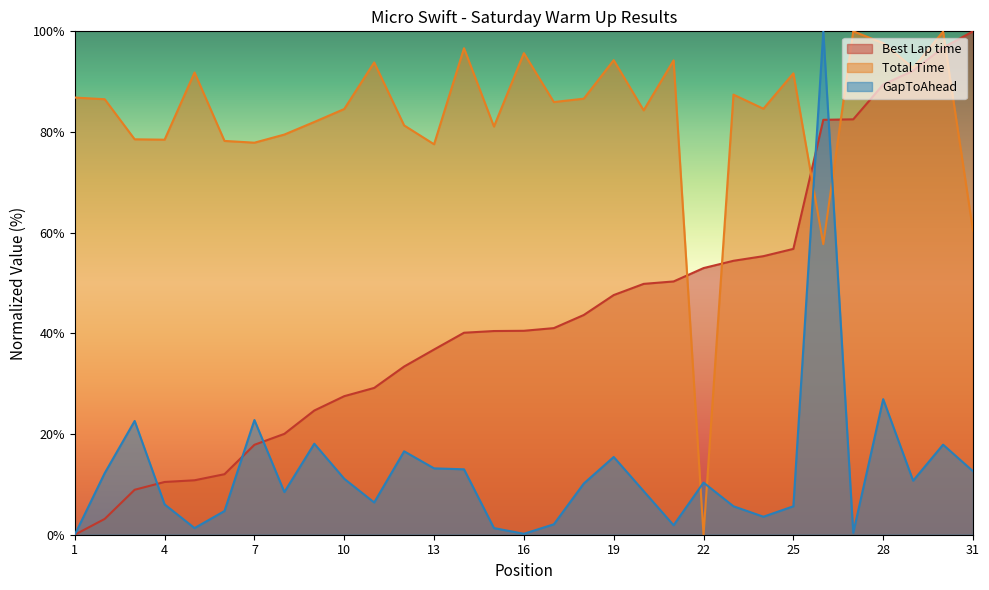

At which category does Total Time reach its first local valley?

4